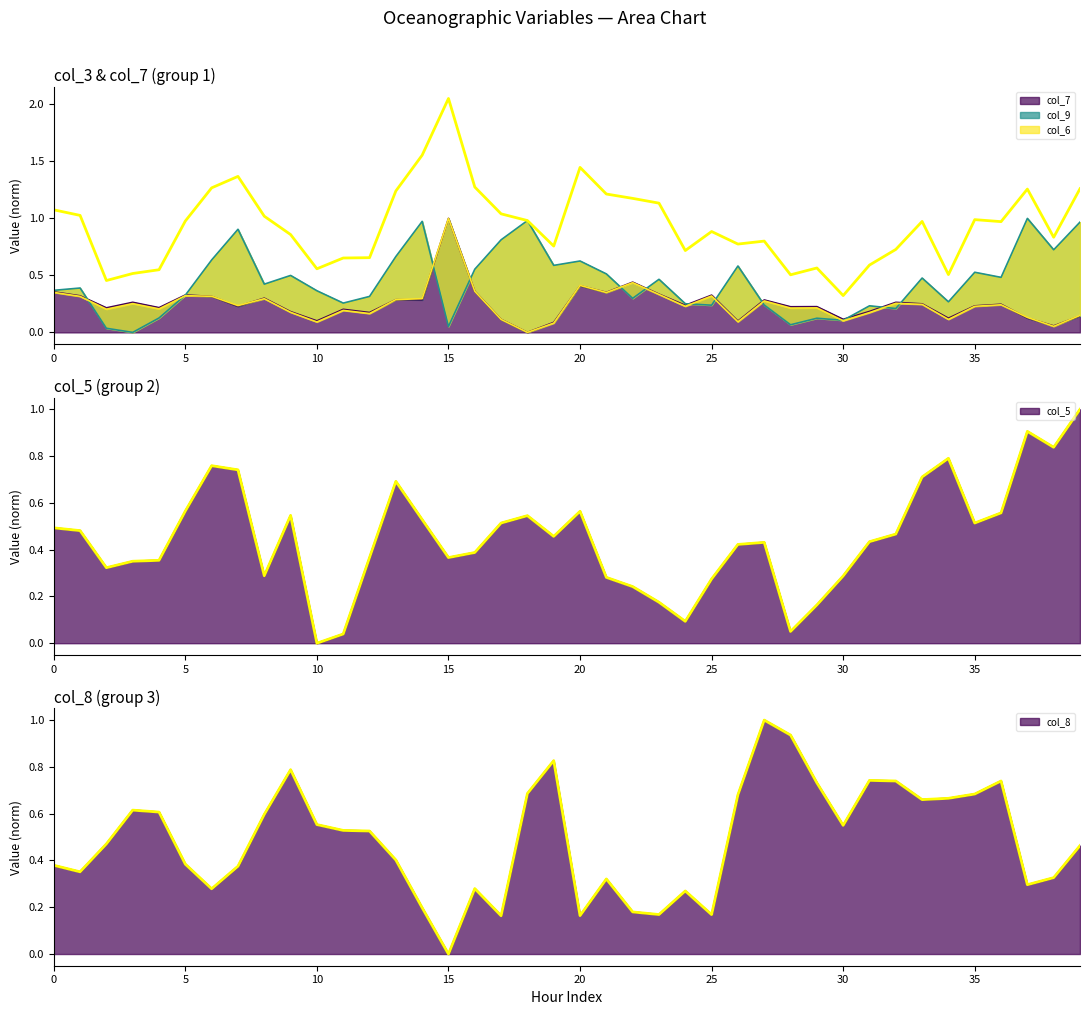

Between which two adjacent categories do col_9 and col_8 first intersect?

0 and 1